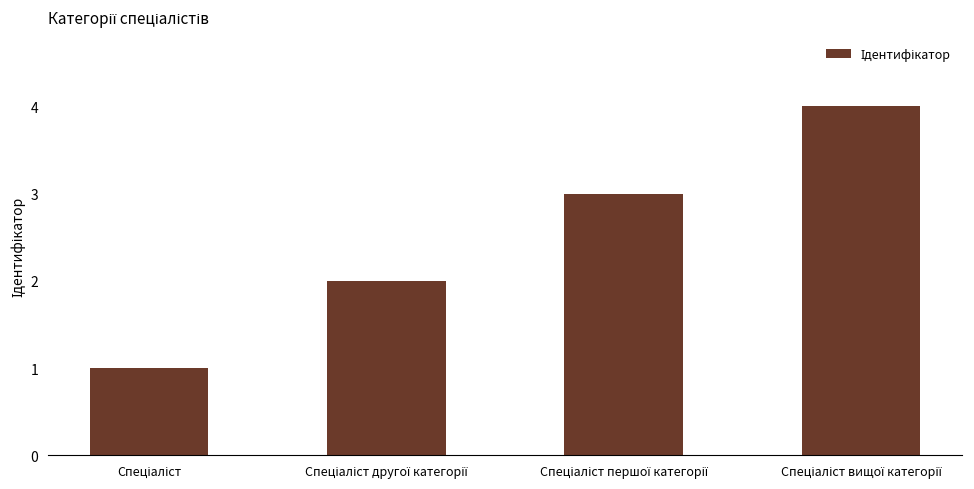

What is the difference between the maximum and minimum values?

3